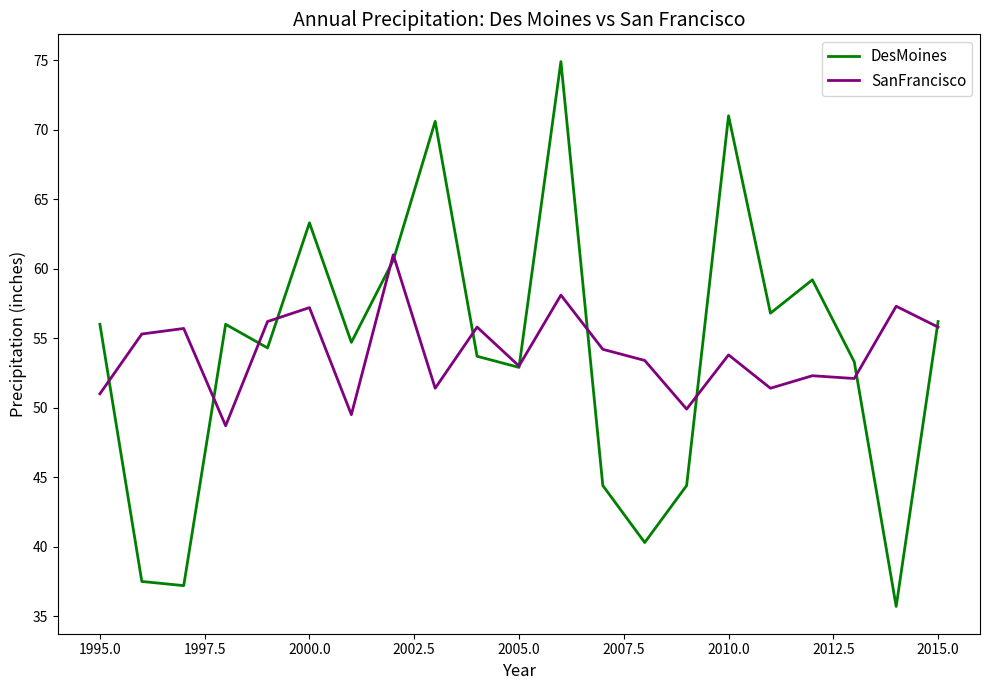

Which series has the largest range (max minus min)?

DesMoines